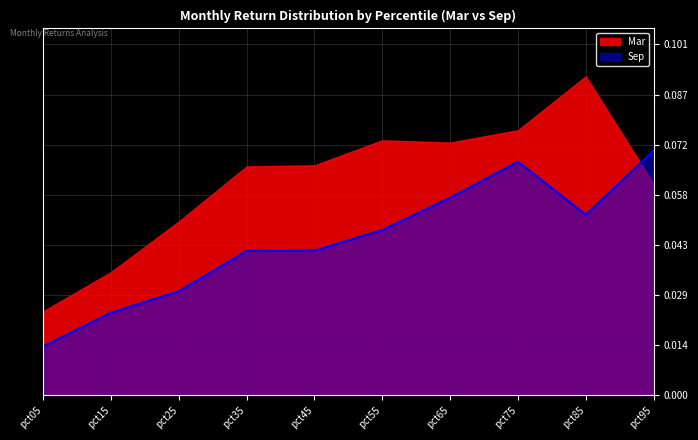

What is the change in value from pct05 to pct95?

+0.1